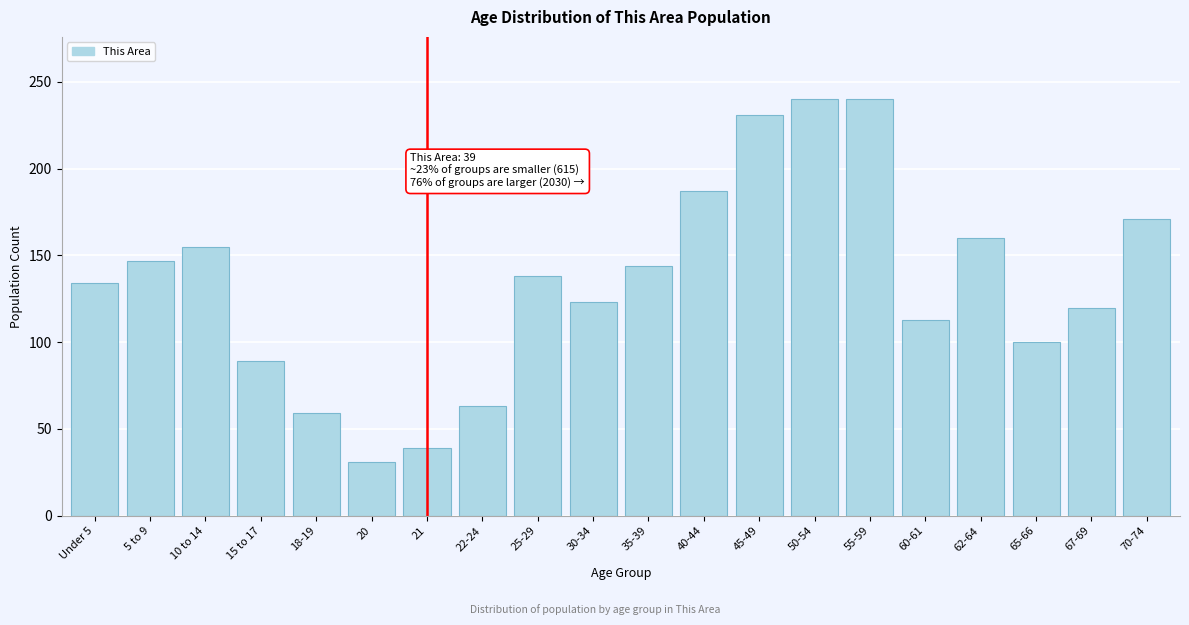

Reading left to right, transcribe all the data shown in this chart.

Under 5=134	5 to 9=147	10 to 14=155	15 to 17=89	18-19=59	20=31	21=39	22-24=63	25-29=138	30-34=123	35-39=144	40-44=187	45-49=231	50-54=240	55-59=240	60-61=113	62-64=160	65-66=100	67-69=120	70-74=171